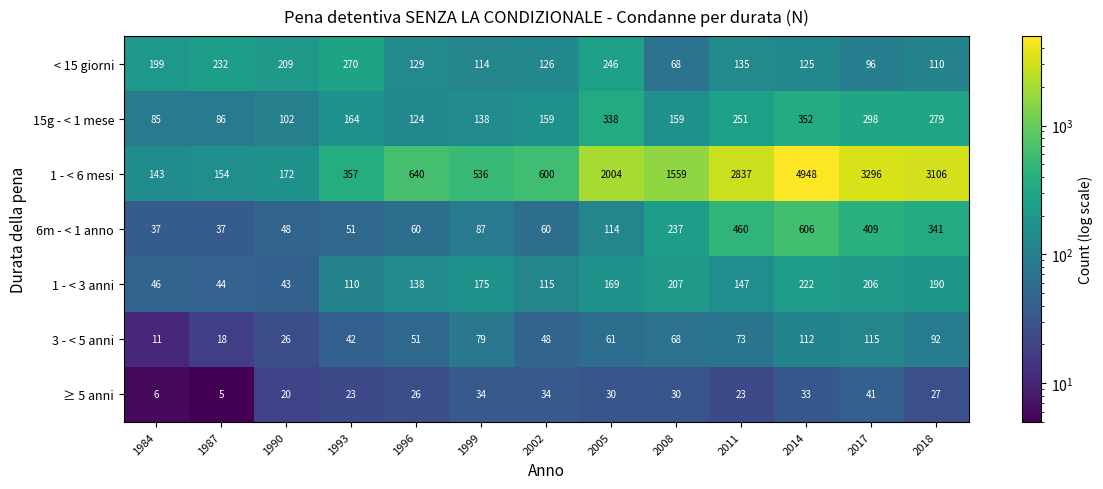

What is the difference between the < 15 giorni values at 1984 and 2011?

64